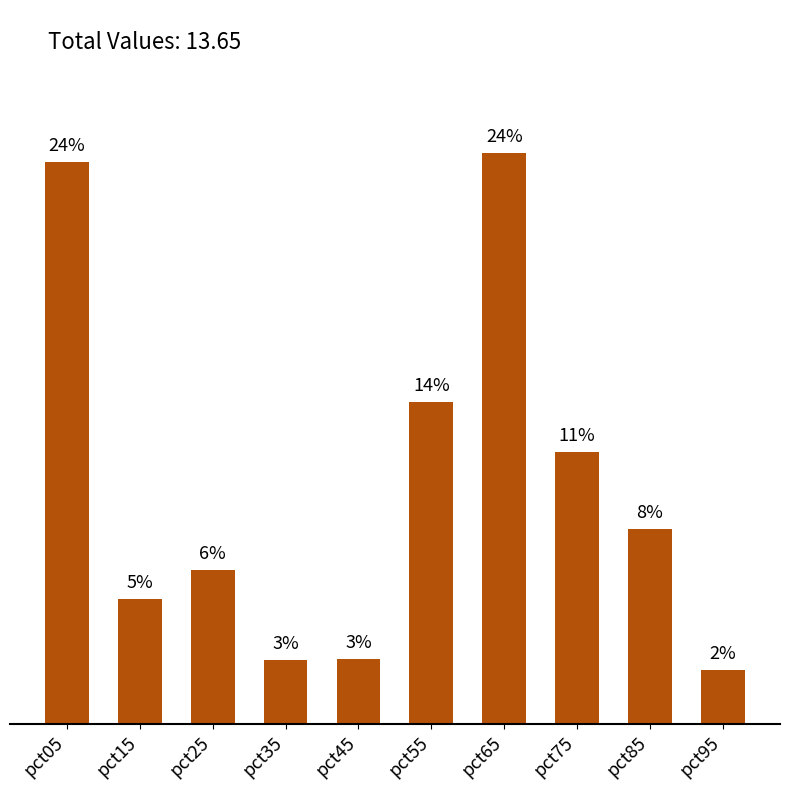

What is the change in value from pct55 to pct75?

-2.1